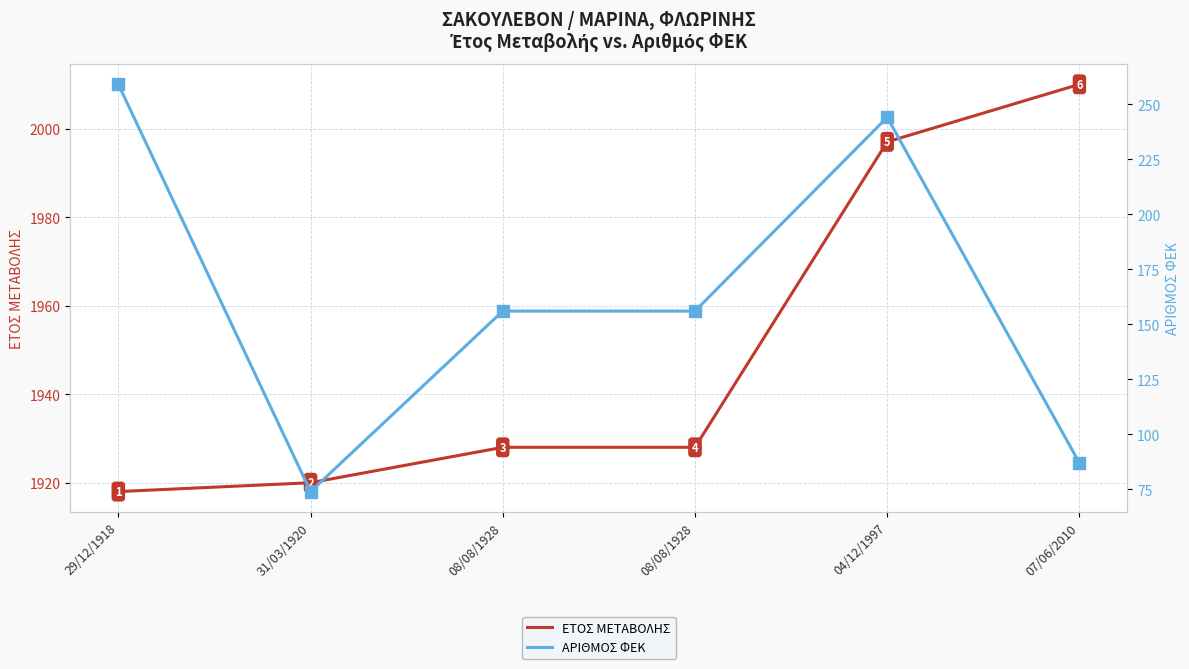

List the labels in order of ΕΤΟΣ ΜΕΤΑΒΟΛΗΣ value, largest first.

07/06/2010, 04/12/1997, 08/08/1928, 08/08/1928, 31/03/1920, 29/12/1918